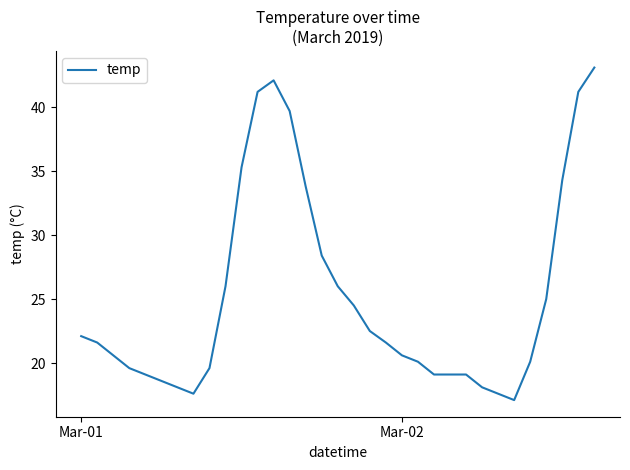

What is the minimum value shown in the chart?

17.1